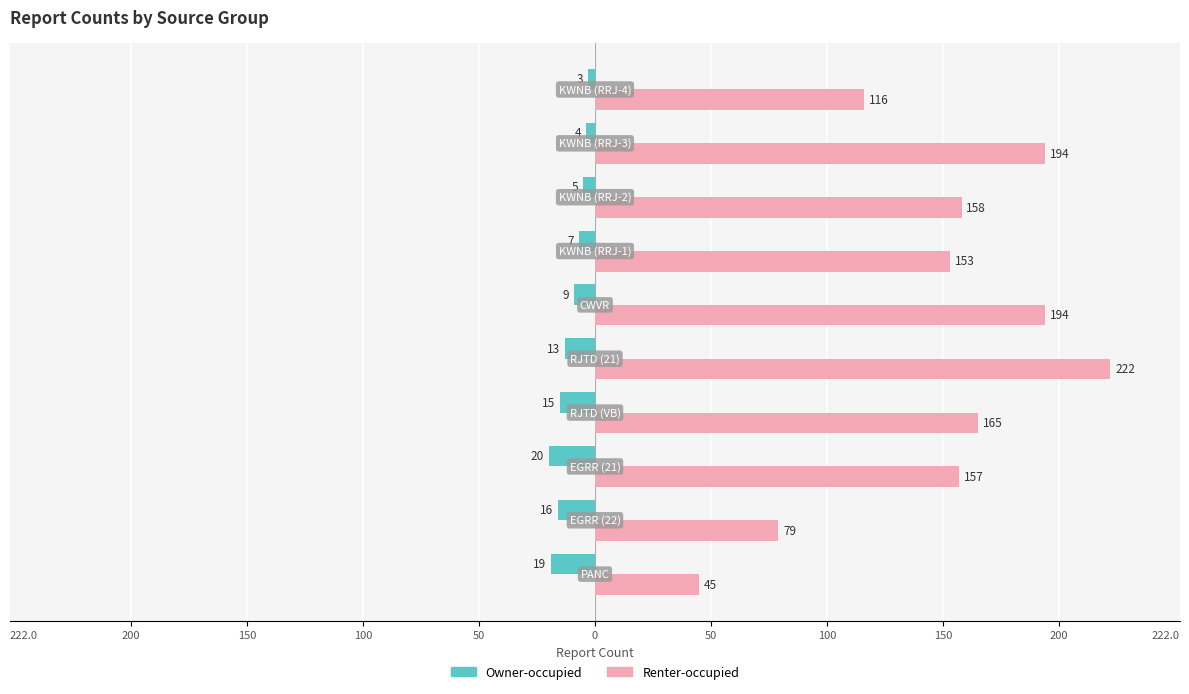

What are all the series names shown in the legend?

Owner-occupied, Renter-occupied